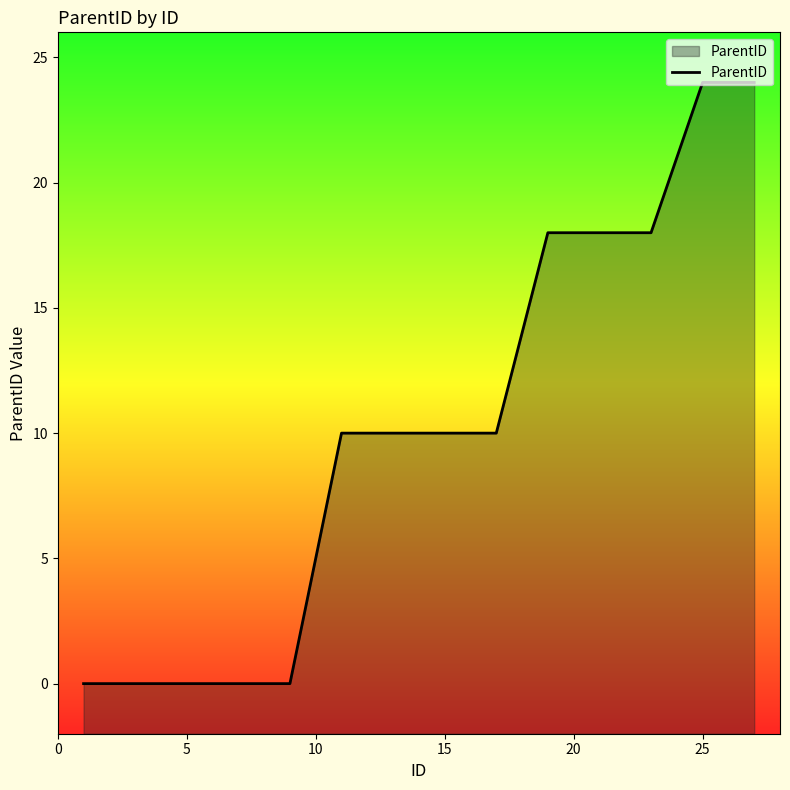

What is the greatest value displayed?

24